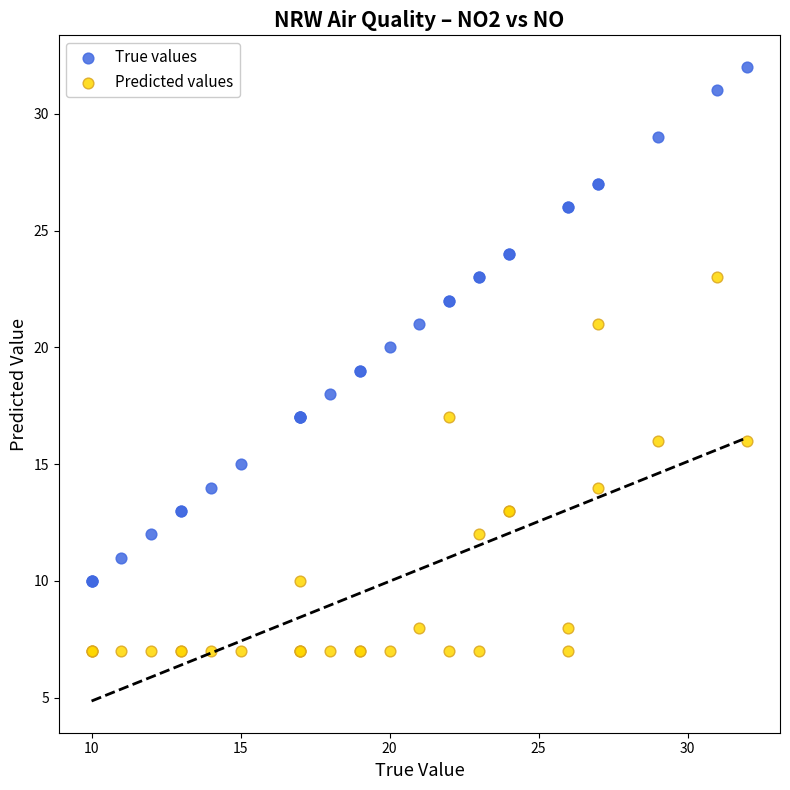

Which series has the largest Y range (max minus min)?

True values